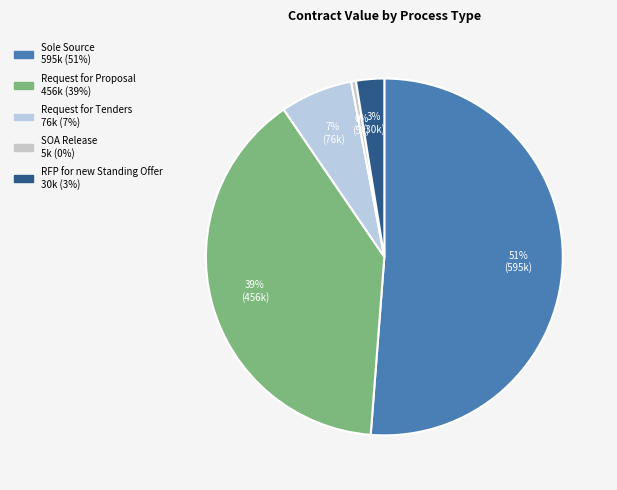

What is the smallest slice in the pie chart?

SOA Release